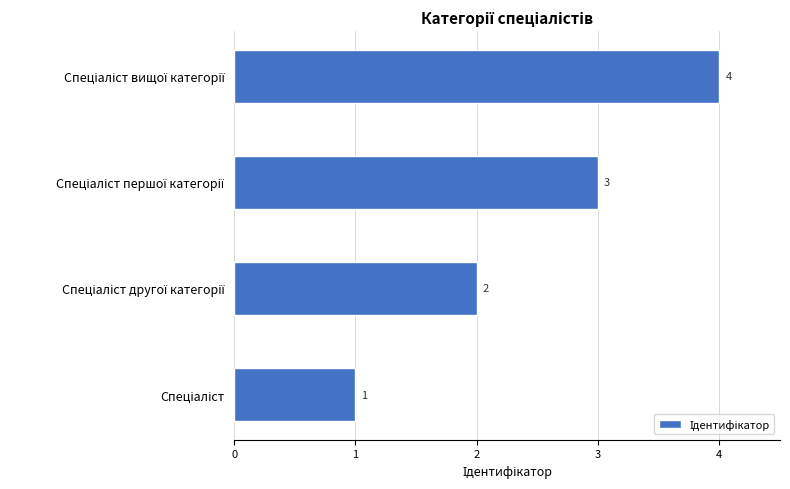

What is the difference between the maximum and minimum values?

3